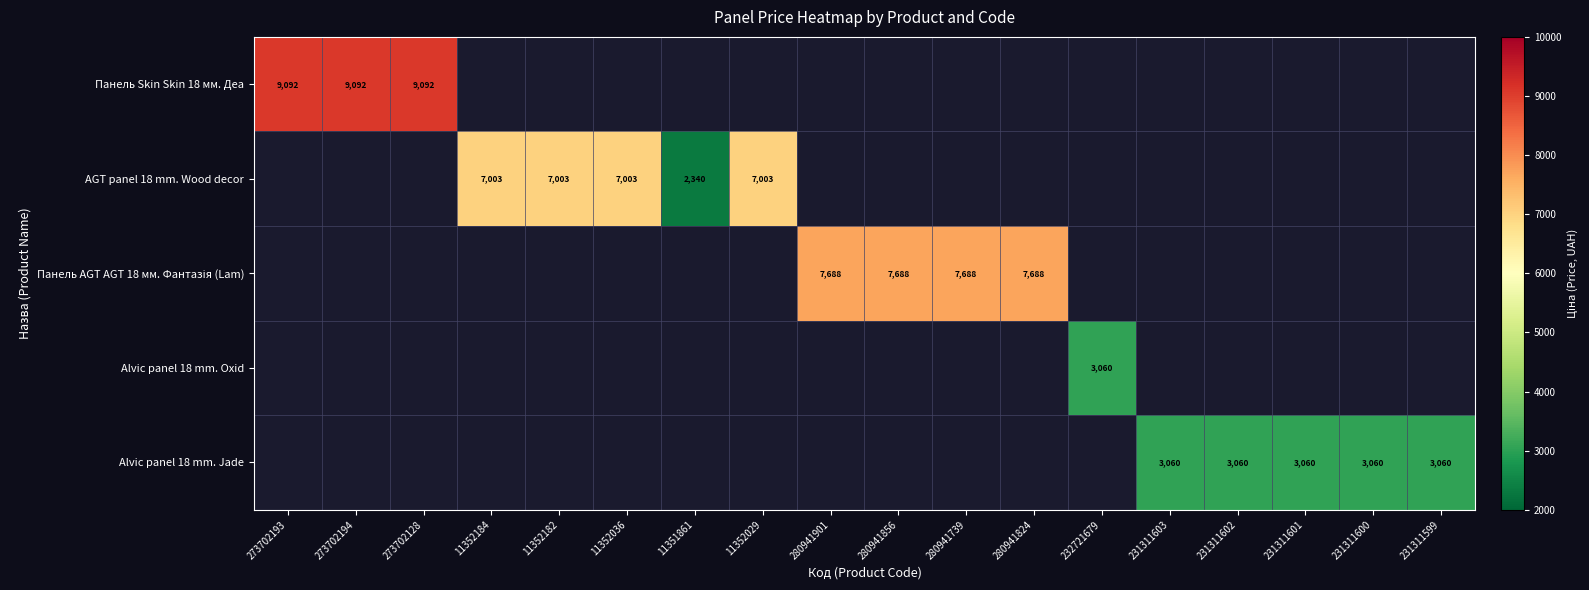

Between 273702128 and 280941739, which series saw the biggest shift?

Панель Skin Skin 18 мм. Деа